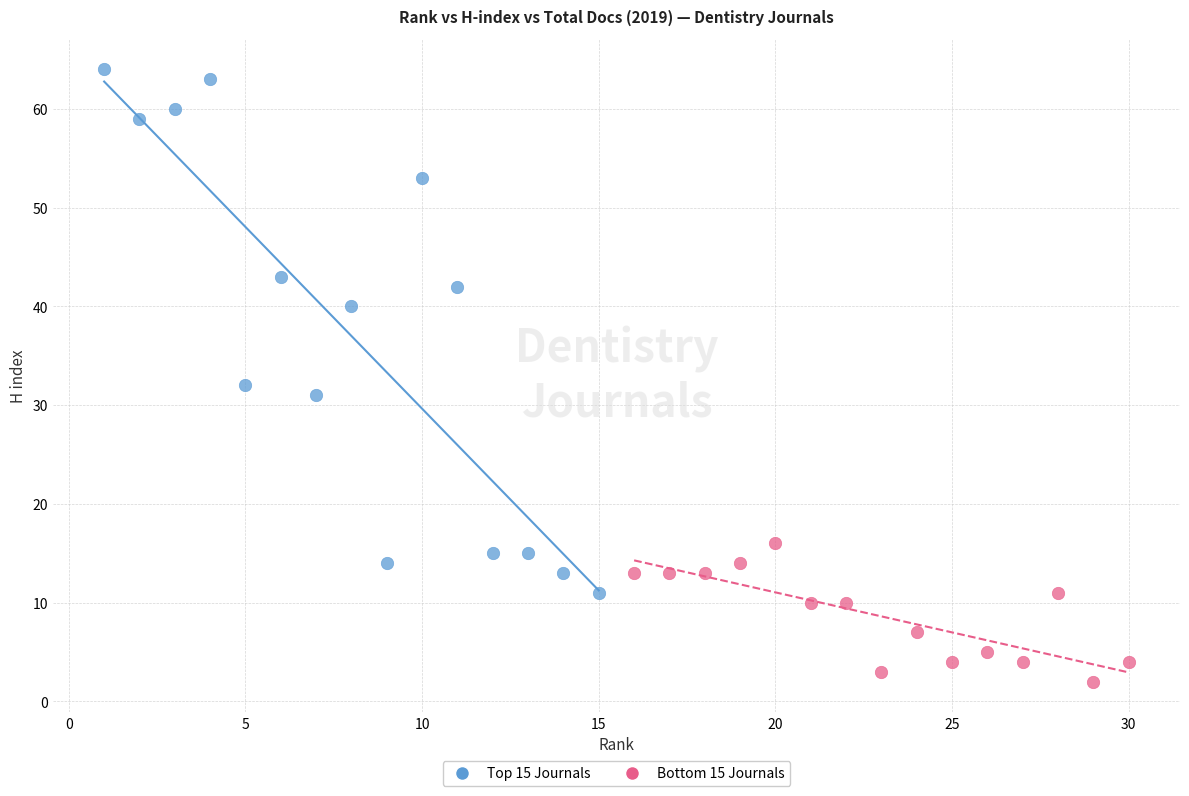

Which series contains the lowest Y value?

Bottom 15 Journals